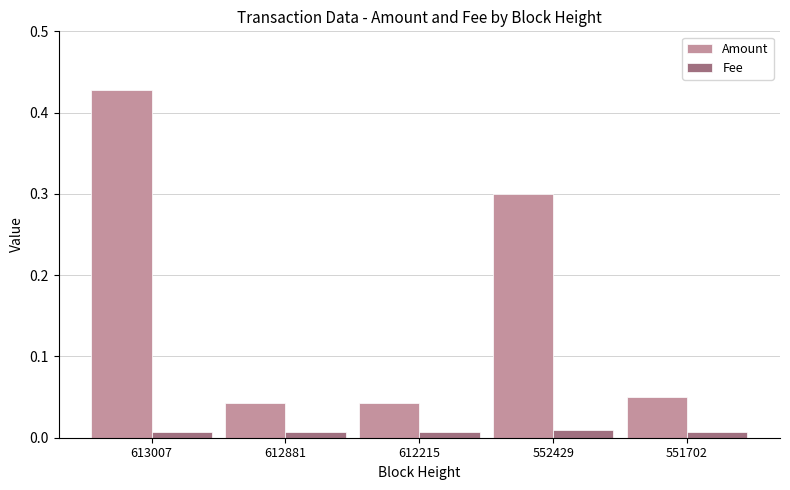

At which category is the sum across all series the highest?

613007